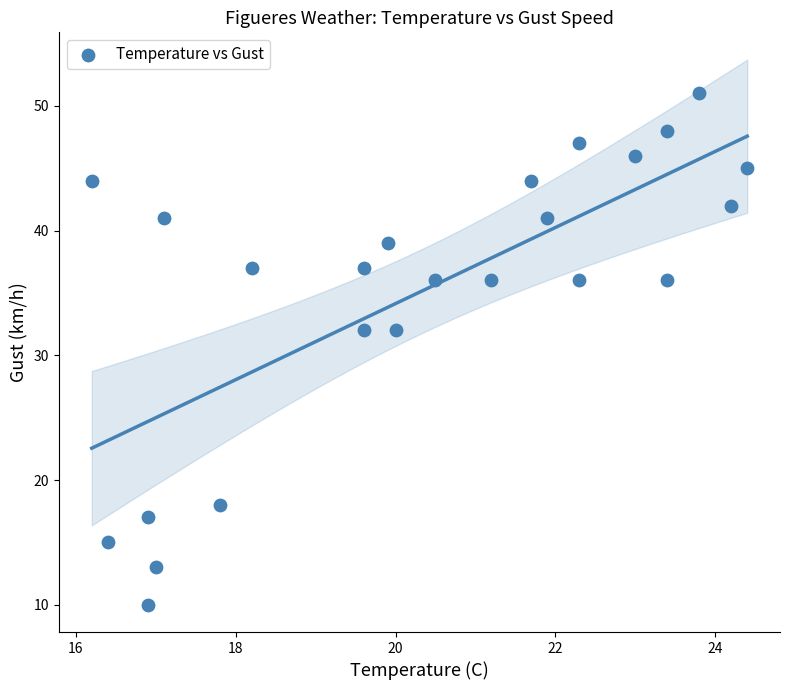

What is the range of Y values (max minus min)?

41